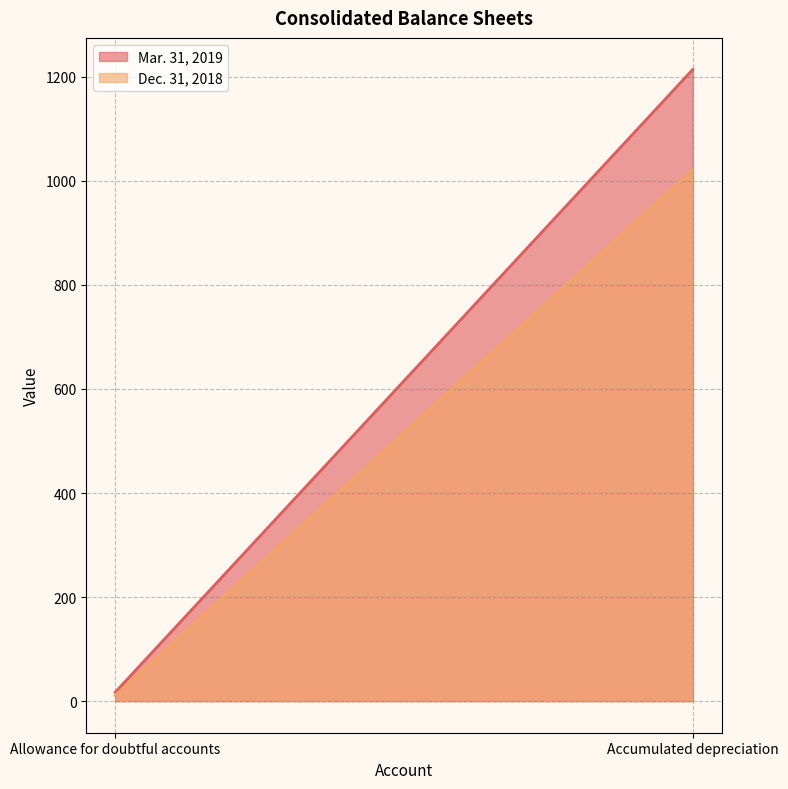

At which label does Mar. 31, 2019 reach its minimum?

Allowance for doubtful accounts